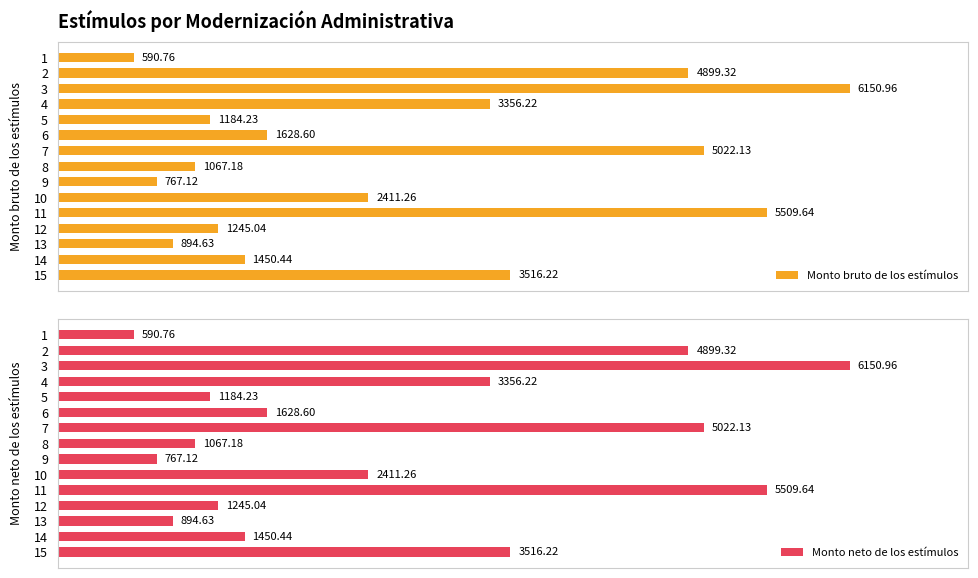

What is the sum of all Monto bruto de los estímulos values?

39693.8